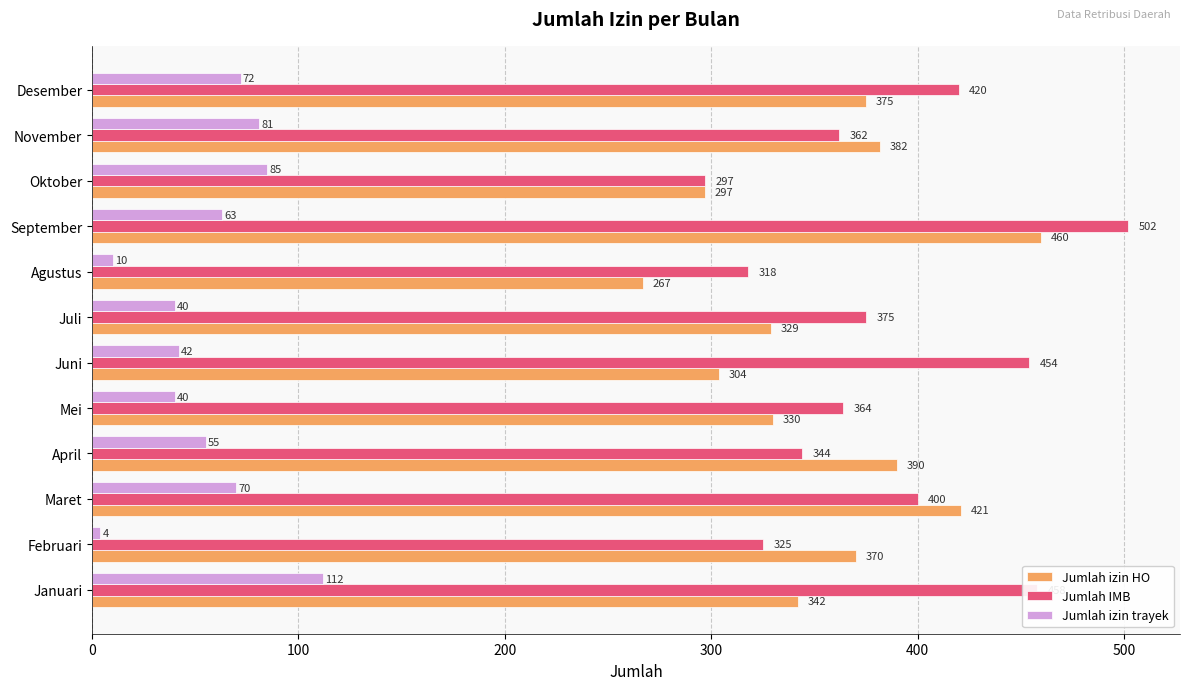

List the series in order of their peak value, highest first.

Jumlah IMB, Jumlah izin HO, Jumlah izin trayek